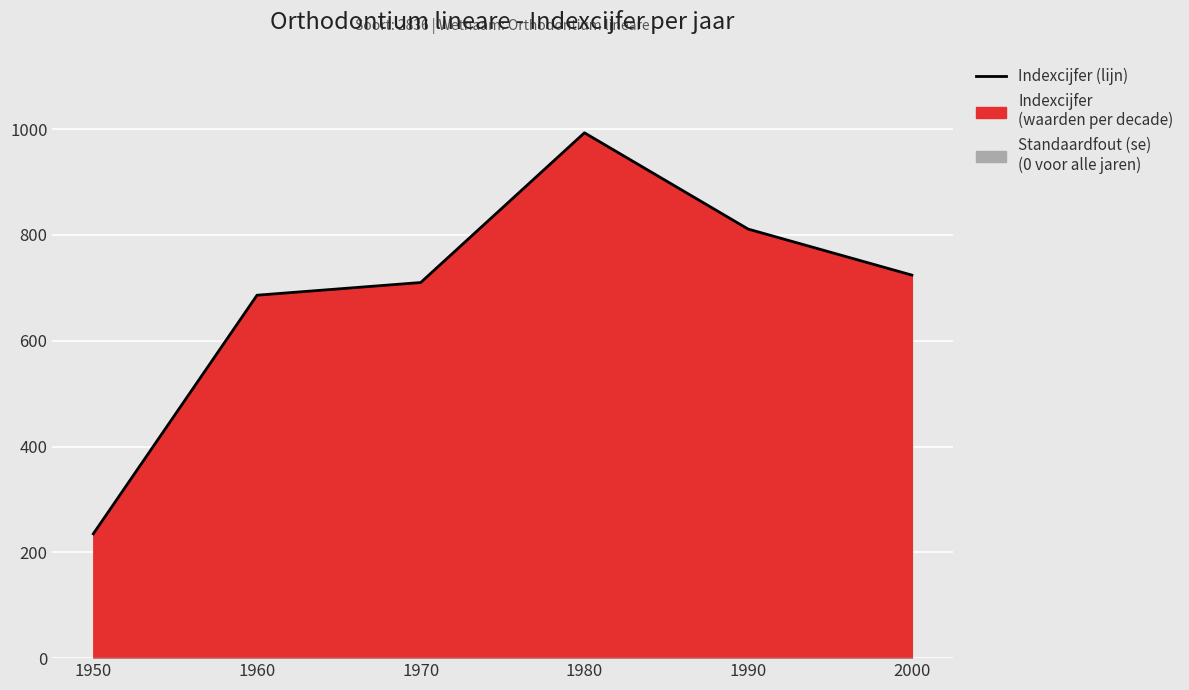

Rank the categories by value from lowest to highest.

1950, 1960, 1970, 2000, 1990, 1980